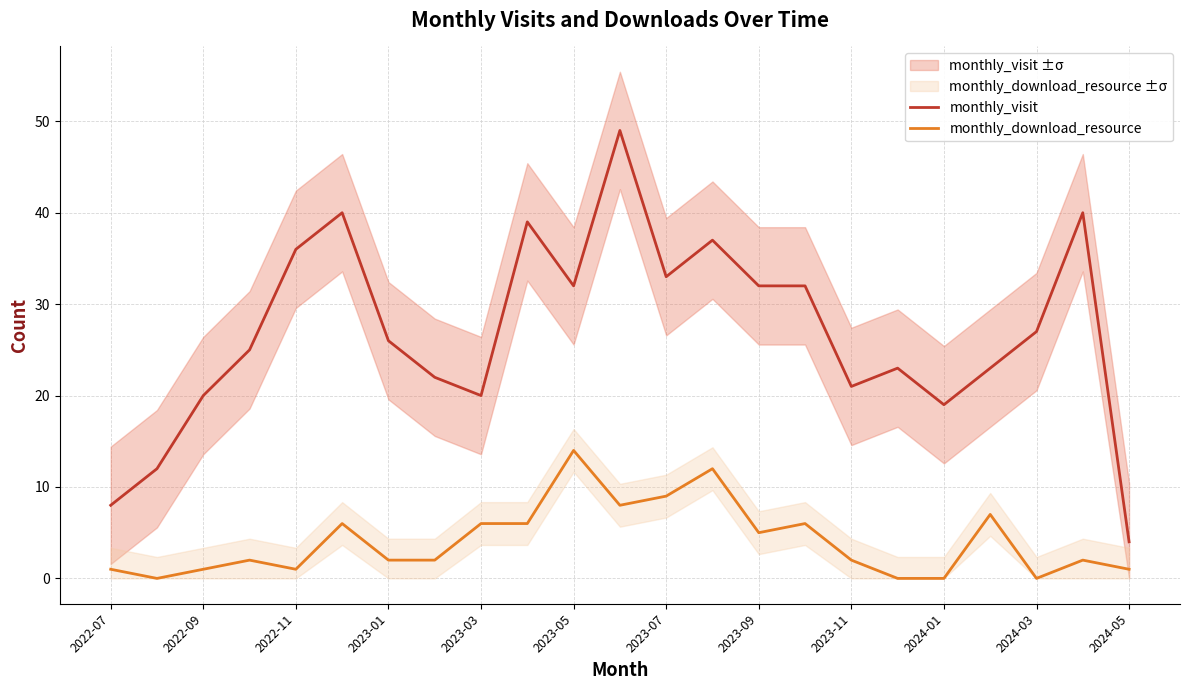

True or false: monthly_download_resource and monthly_visit intersect in this chart.

False